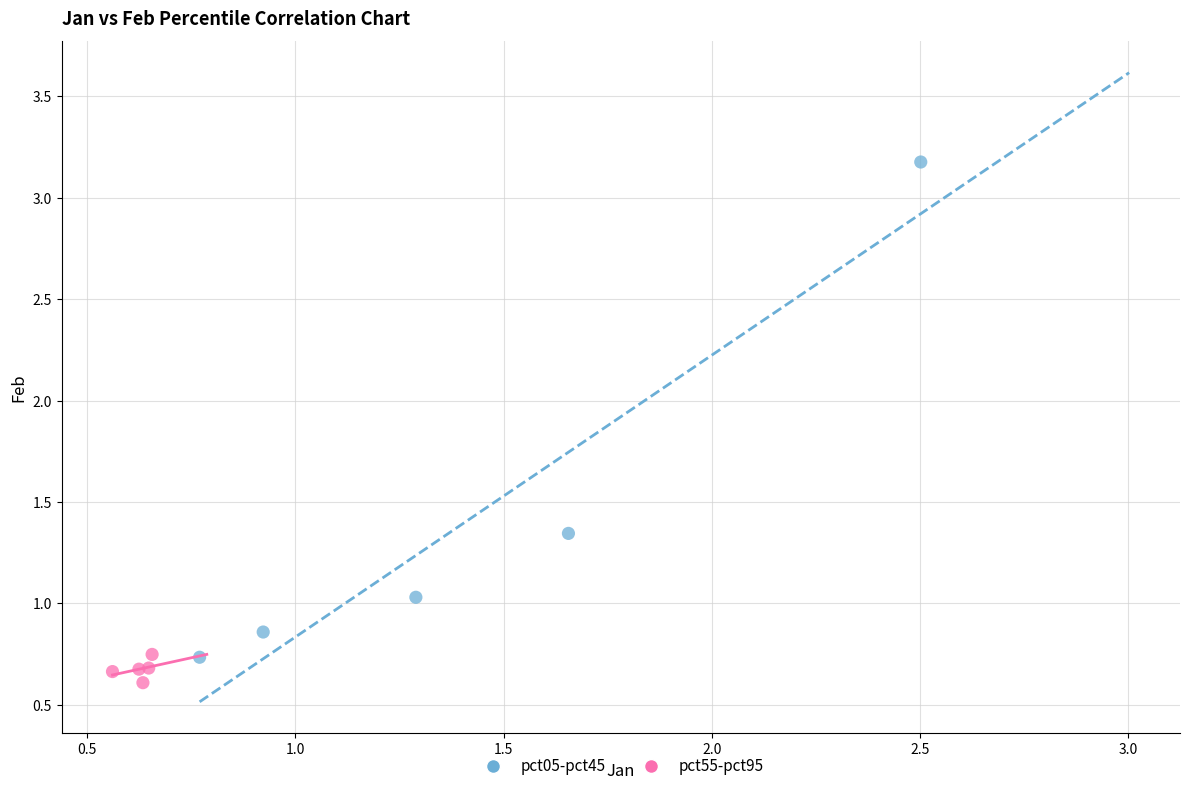

Which series contains the highest Y value?

pct05-pct45